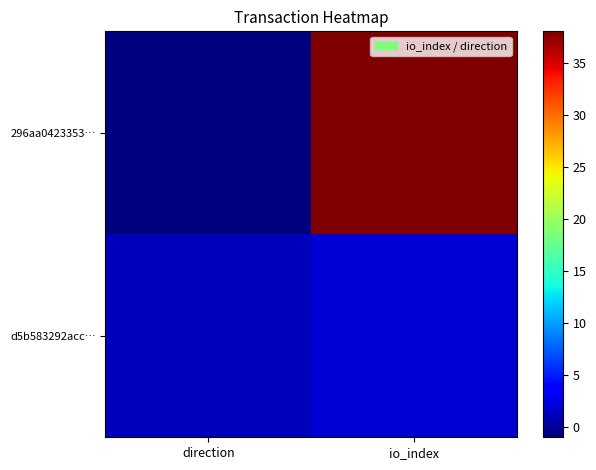

What is the total value across all series at io_index?

40